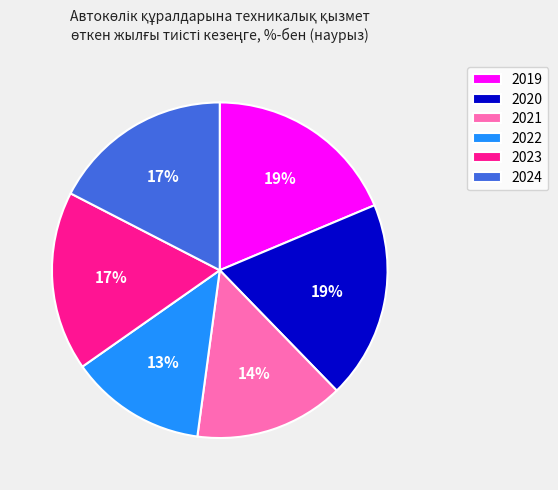

Does any single category account for the majority?

No